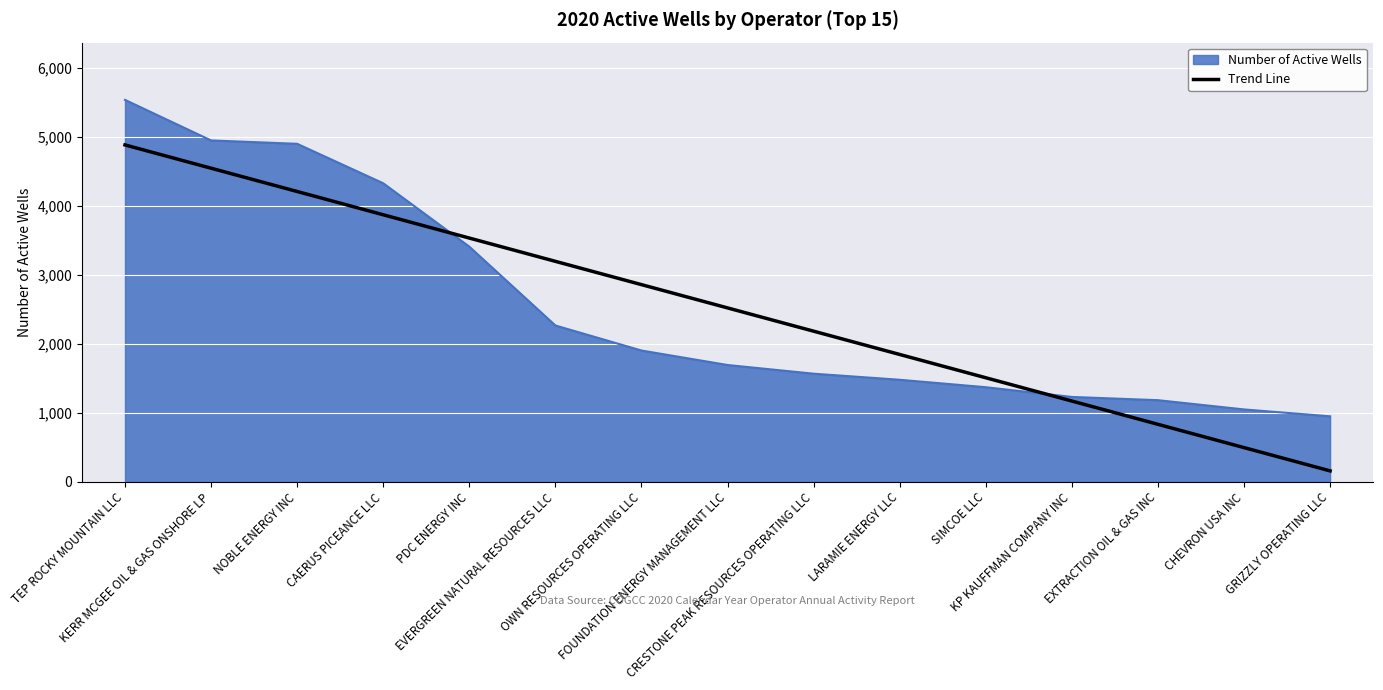

What is the greatest value displayed?

5534.0